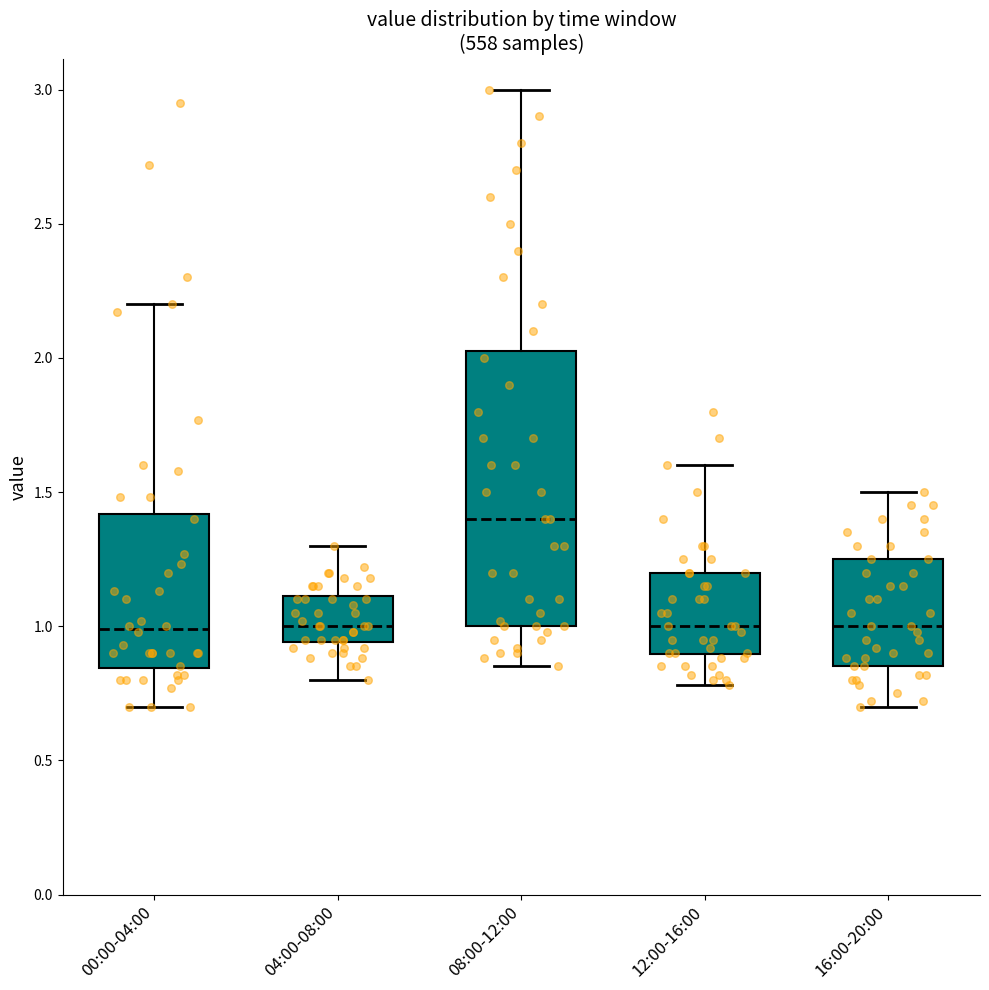

Reading left to right, transcribe this box plot: for each box, give where its median line is, the range the box spans, and where its two whiskers end, as read against the y-axis. The values are not printed on the chart, so give them approximately, as read against the axis.

00:00-04:00: median 1.00, box 0.85 to 1.40, whiskers 0.70 to 2.20
04:00-08:00: median 1.00, box 0.95 to 1.10, whiskers 0.80 to 1.30
08:00-12:00: median 1.40, box 1.00 to 2.05, whiskers 0.85 to 3.00
12:00-16:00: median 1.00, box 0.90 to 1.20, whiskers 0.80 to 1.60
16:00-20:00: median 1.00, box 0.85 to 1.25, whiskers 0.70 to 1.50